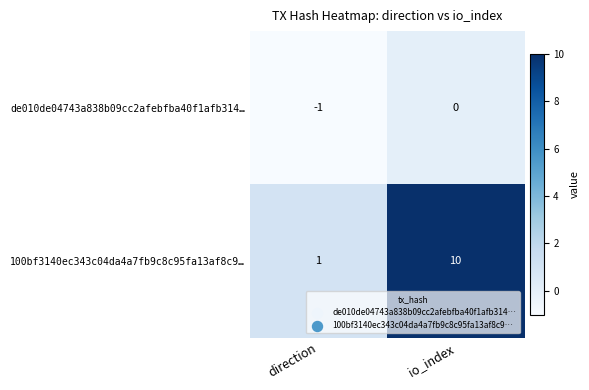

What is the maximum value shown in the chart?

10